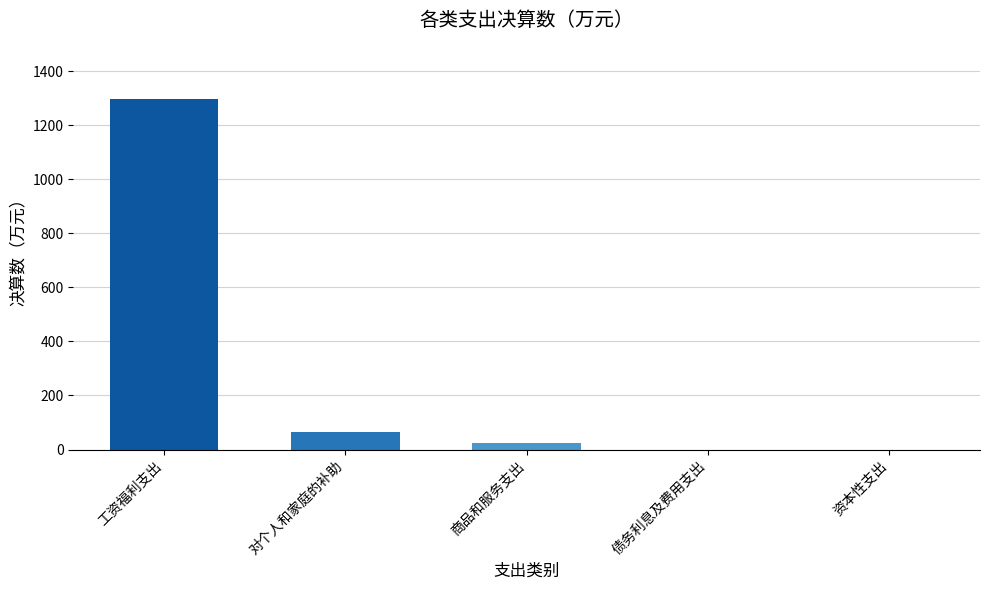

Which has a higher value, 对个人和家庭的补助 or 资本性支出?

对个人和家庭的补助